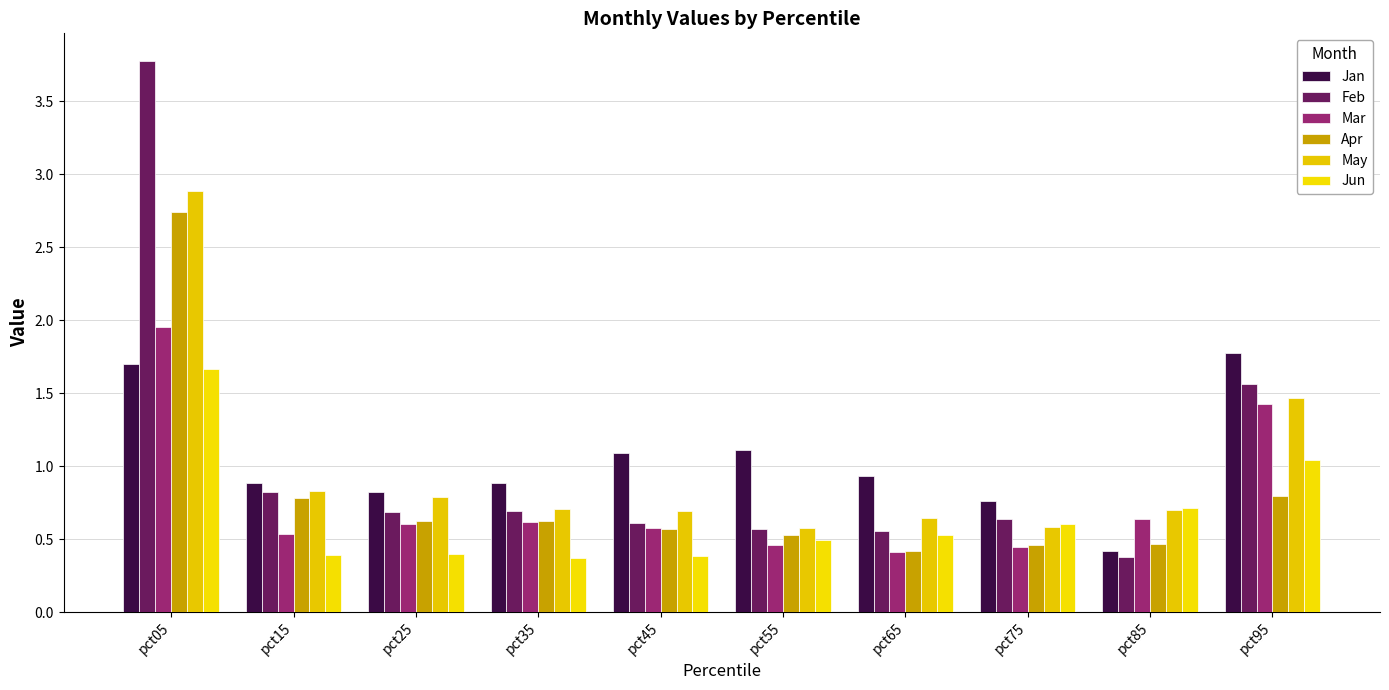

How many bars are there in each group?

6